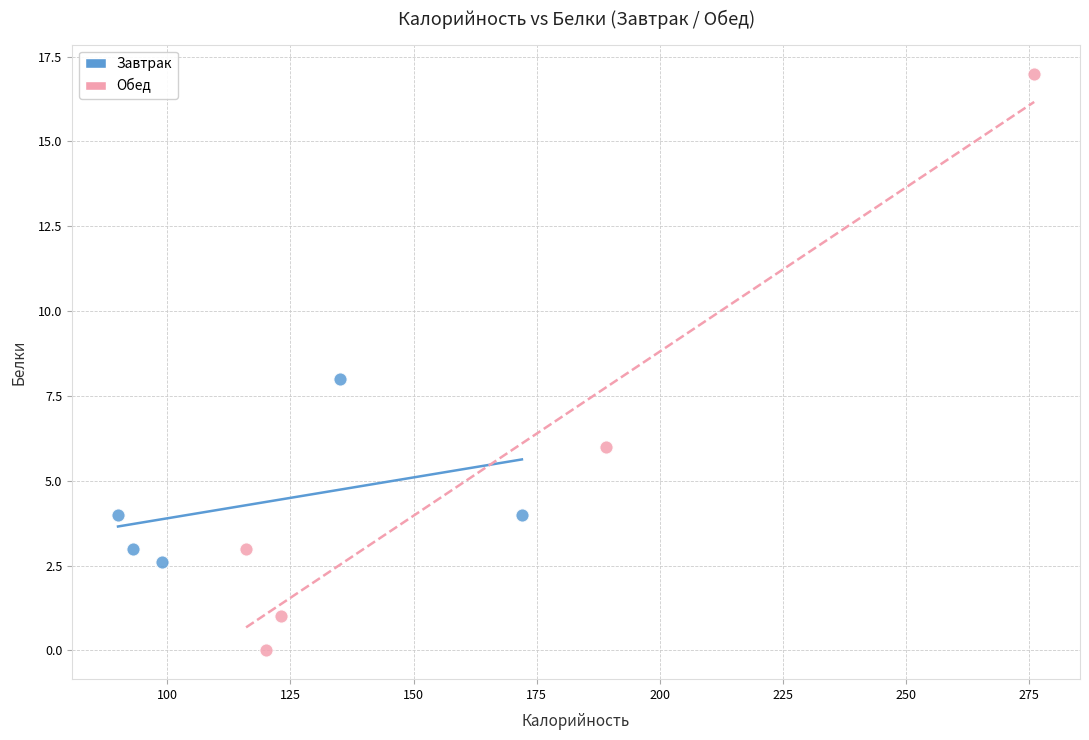

What are all the series names shown in the legend?

Завтрак, Обед